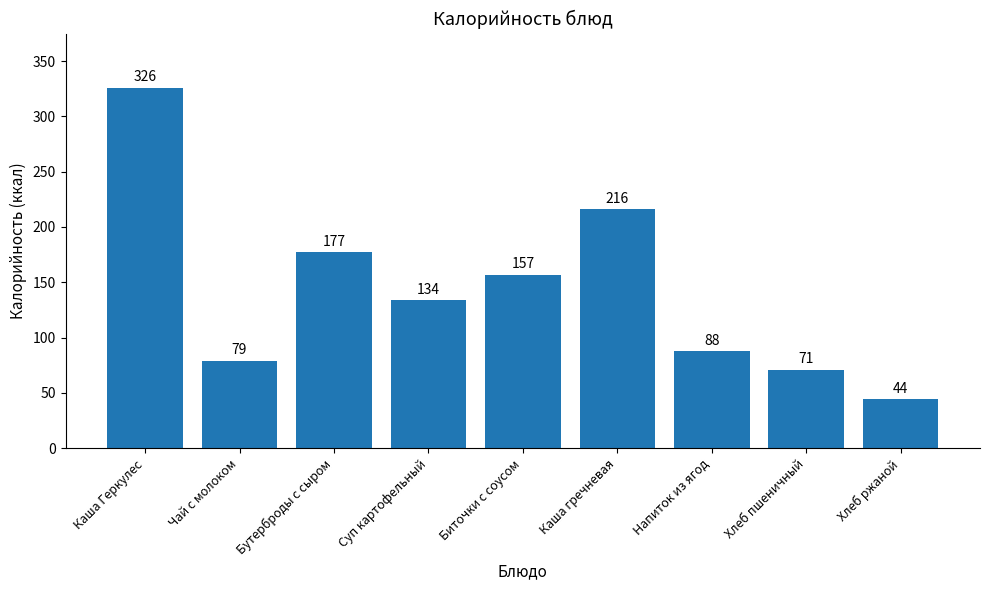

What is the change in value from Каша гречневая to Хлеб пшеничный?

-145